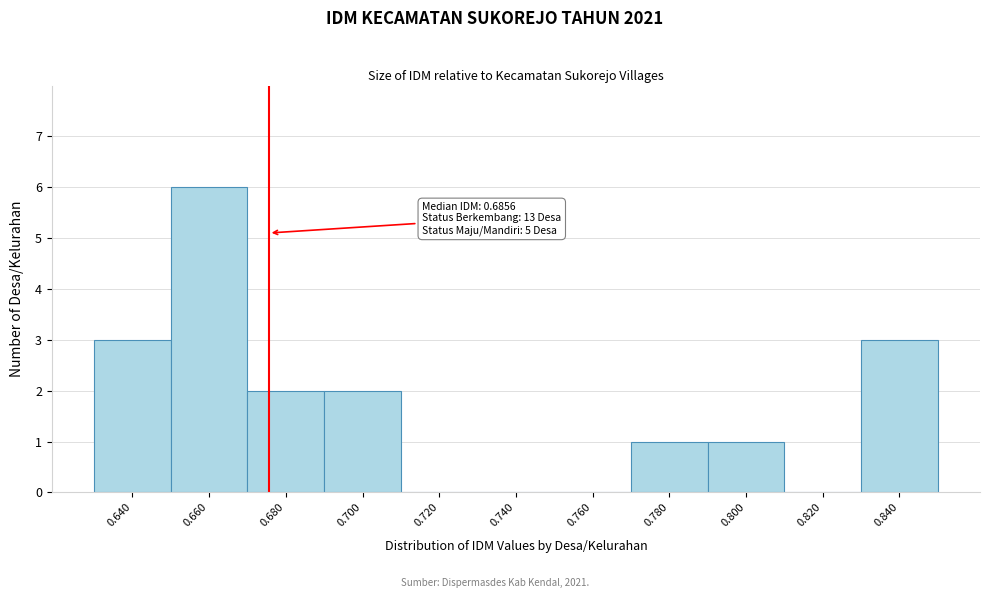

Reading left to right, extract all data points from this chart.

0.640=3	0.660=6	0.680=2	0.700=2	0.720=0	0.740=0	0.760=0	0.780=1	0.800=1	0.820=0	0.840=3